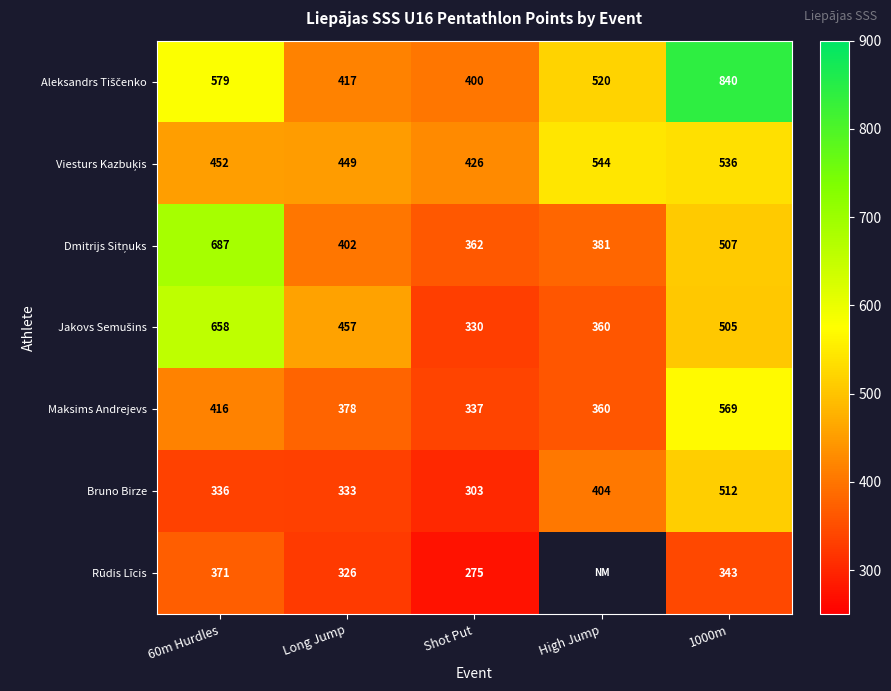

The value of Rūdis Līcis at 1000m is 112. True or false?

False